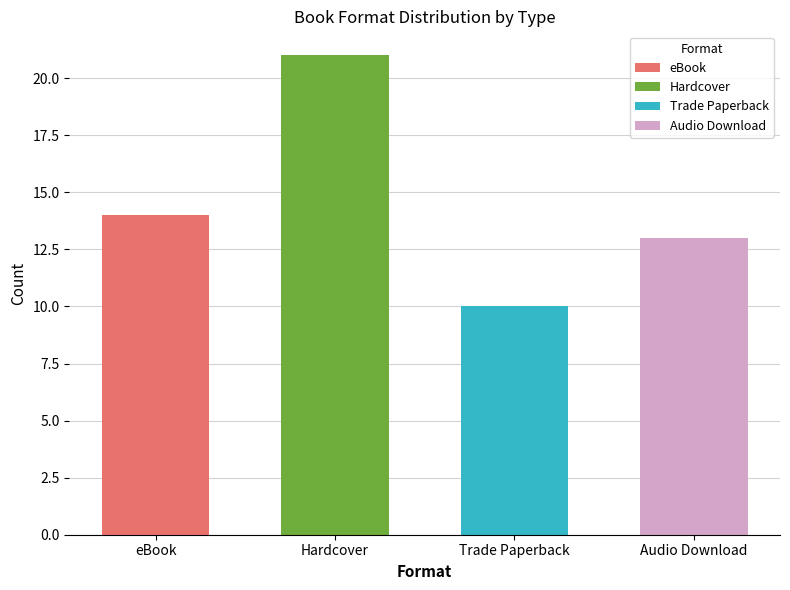

How many values exceed 14?

1